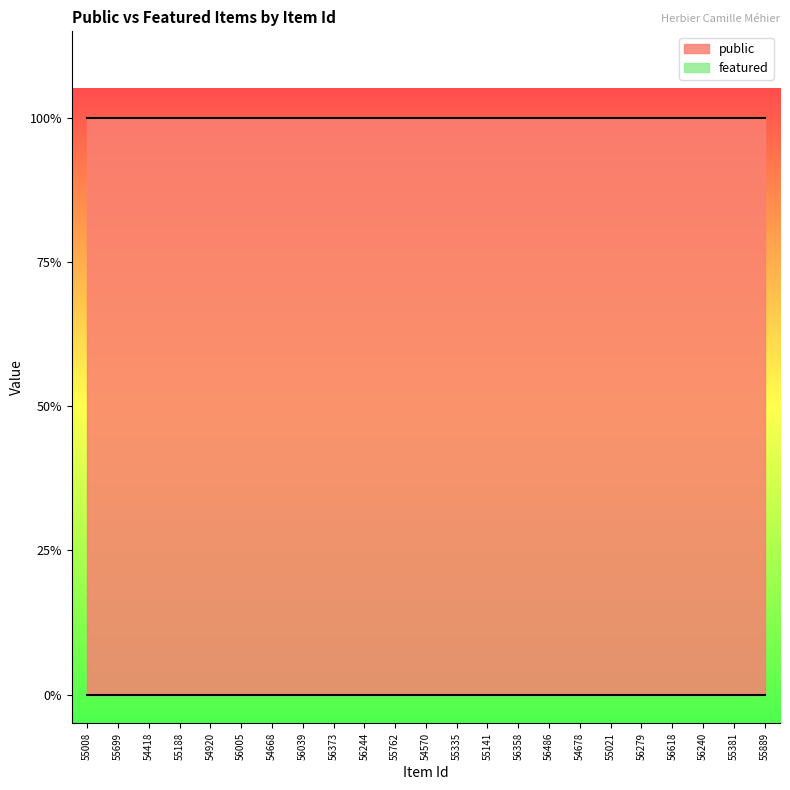

True or false: featured has more than 2 points higher than both neighbors.

False